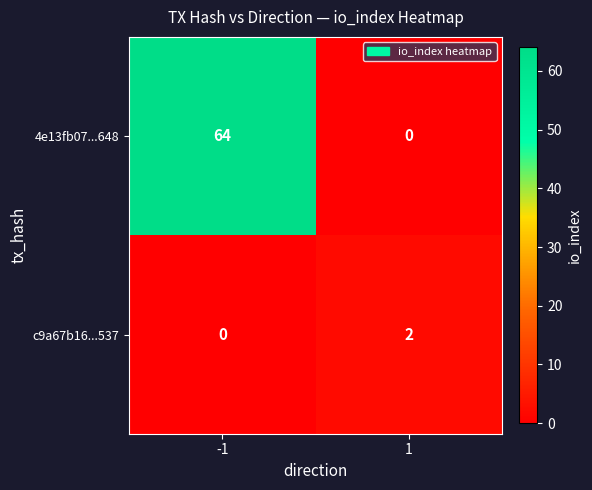

Rank the series at 1 from highest to lowest value.

c9a67b16...537, 4e13fb07...648